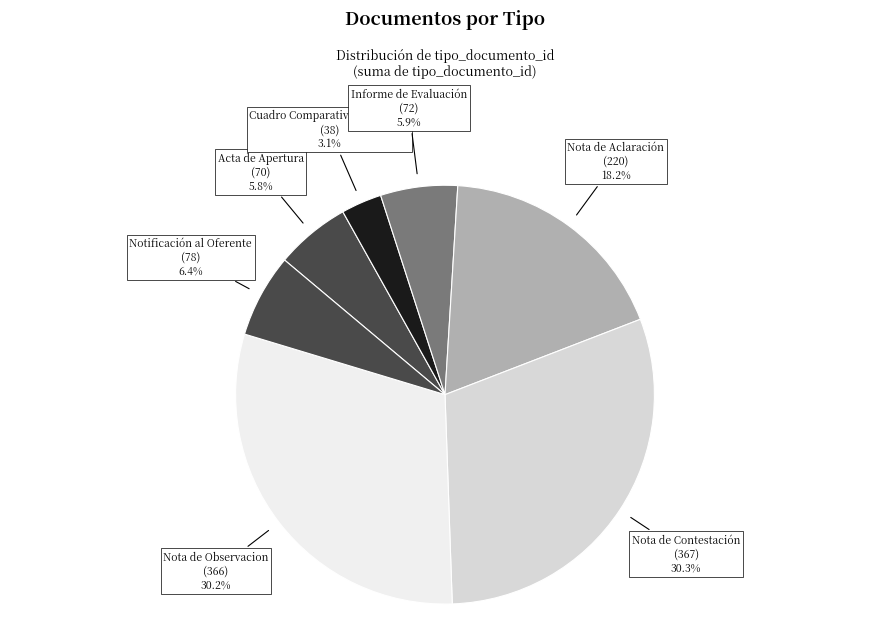

Is Nota de Contestación the majority of the pie?

No